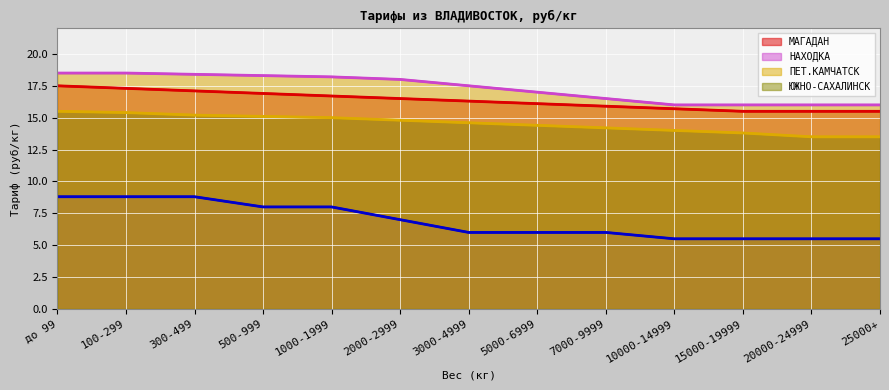

Which series has the widest spread of values?

НАХОДКА